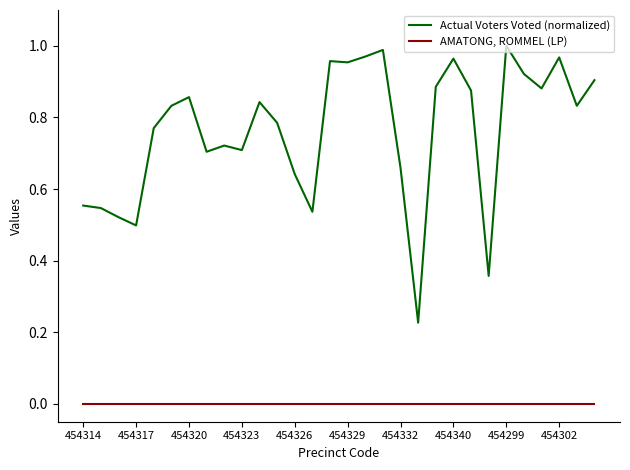

Which series has the largest range (max minus min)?

Actual Voters Voted (normalized)